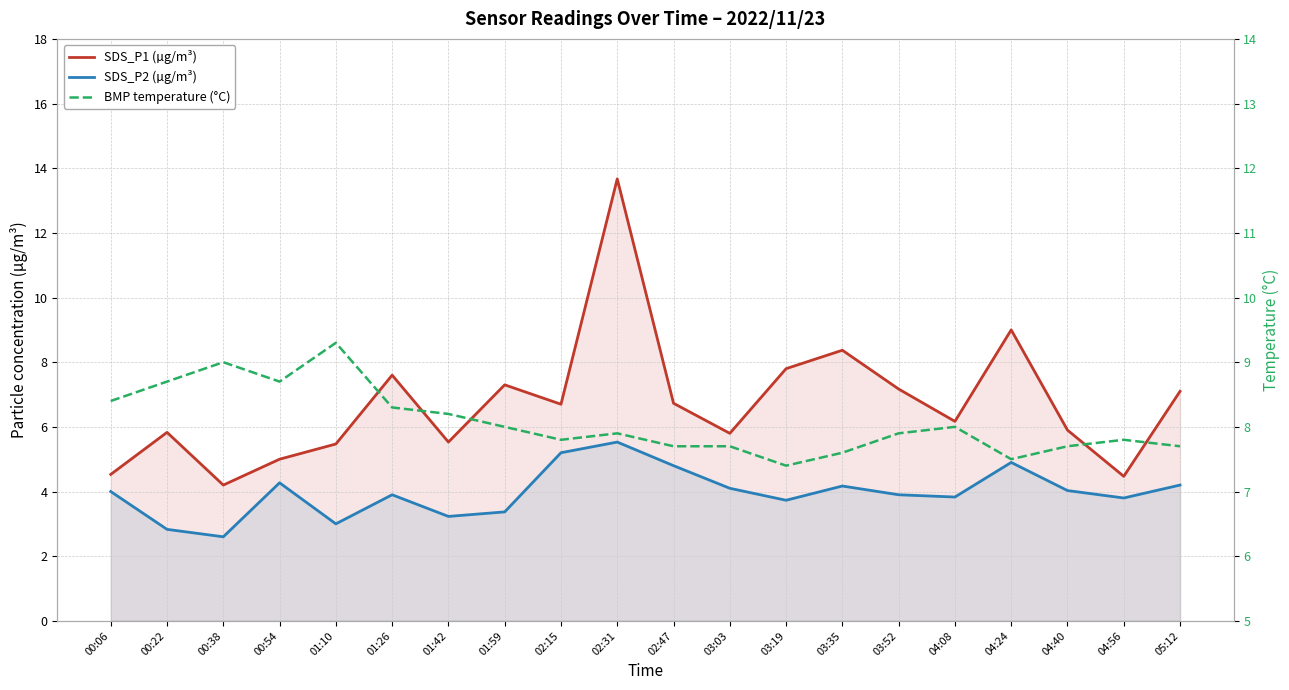

Is it true that SDS_P2 (µg/m³) equals 3.2 at 01:42?

True